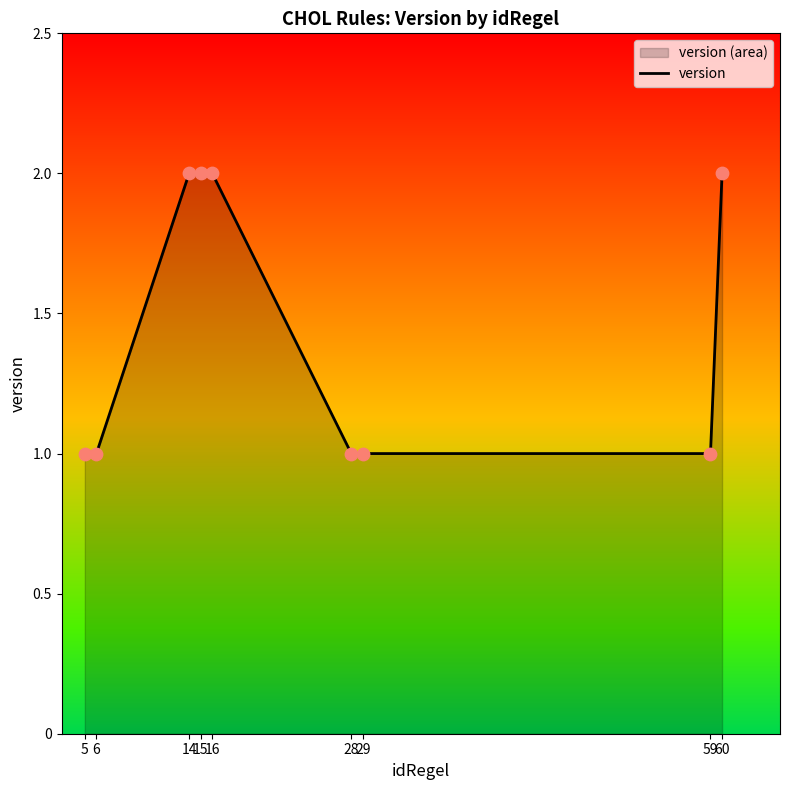

What is the change in value from 29 to 60?

+1